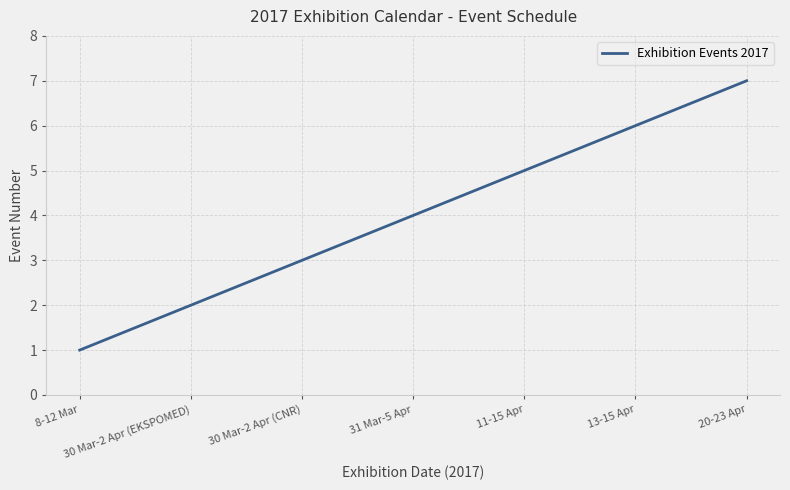

What is the greatest value displayed?

7.0